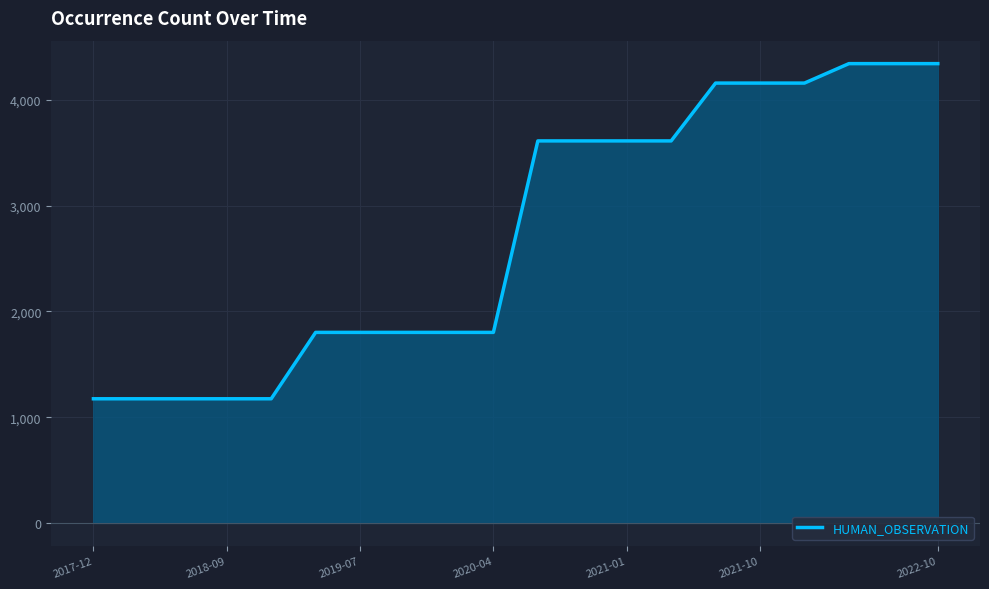

What is the average value?

2742